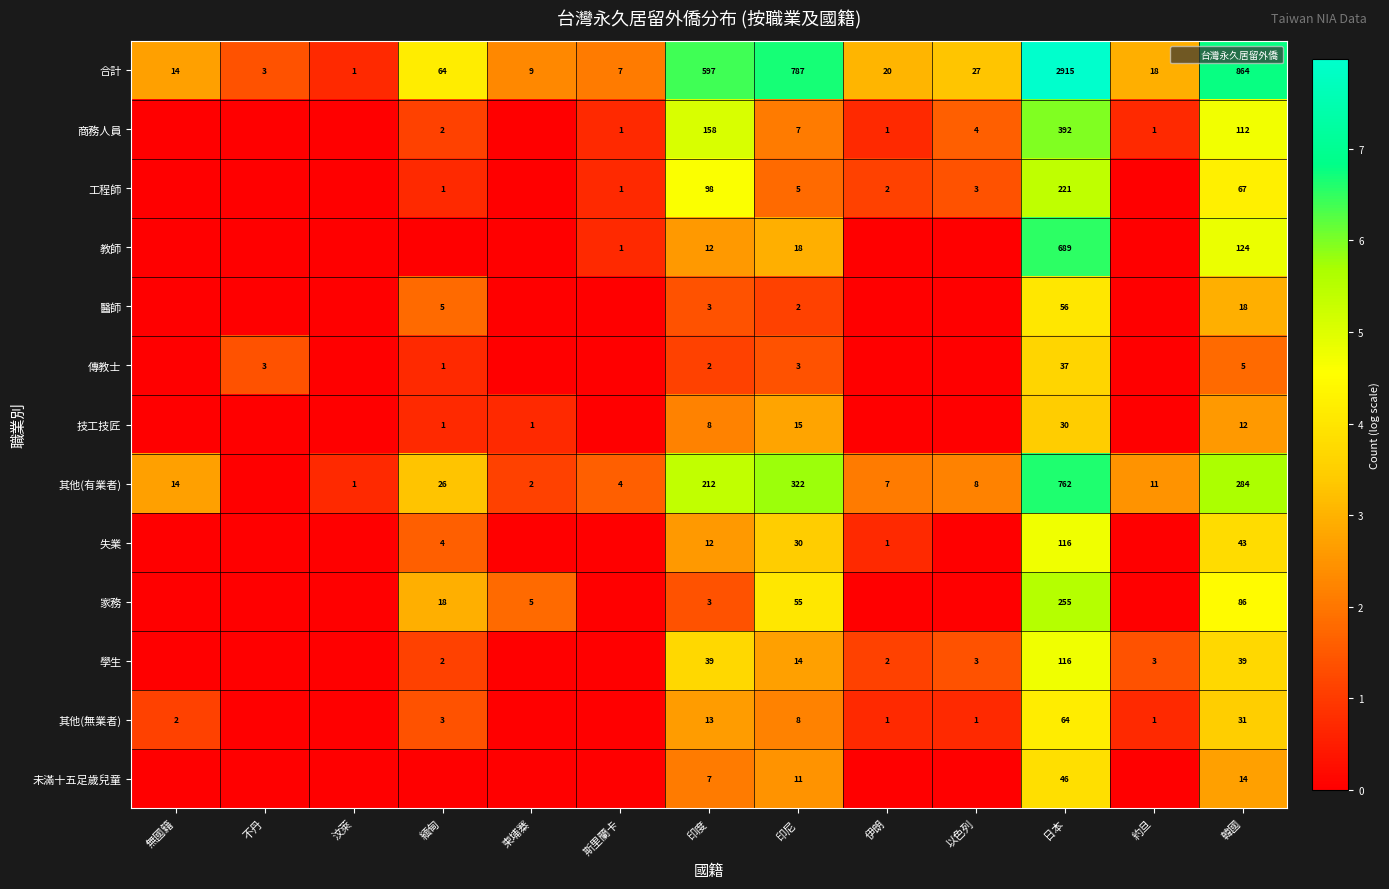

The value of 教師 at 印尼 is 2.9. True or false?

True